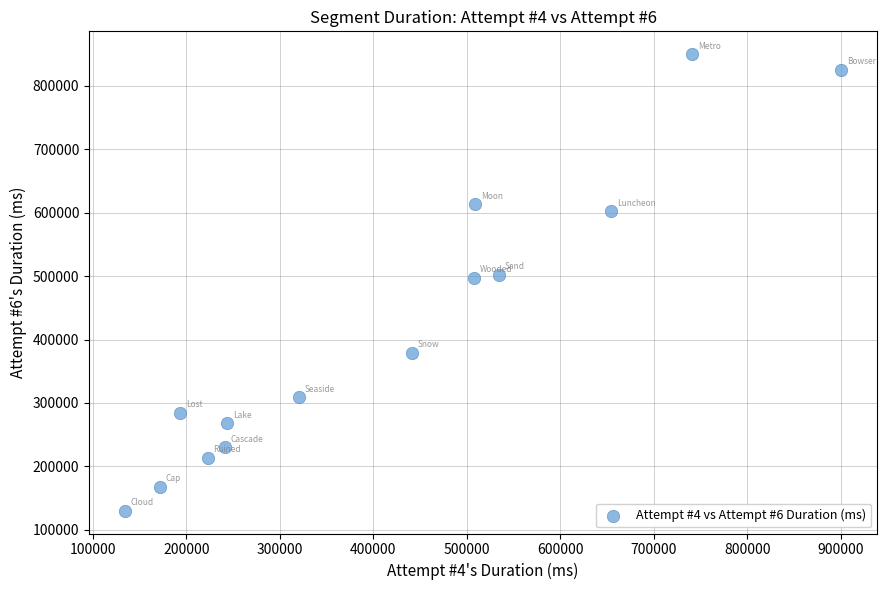

What is the range of X values (max minus min)?

766274